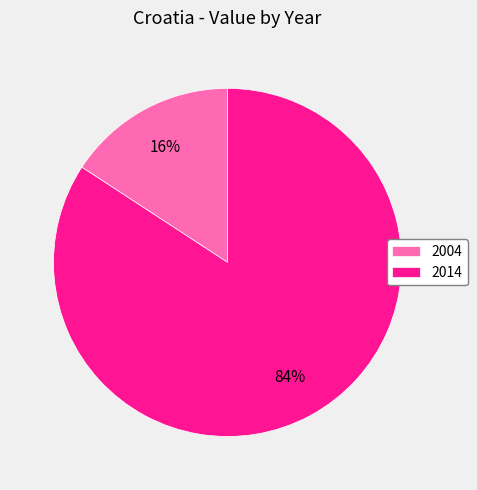

Rank the categories by value from lowest to highest.

2004, 2014